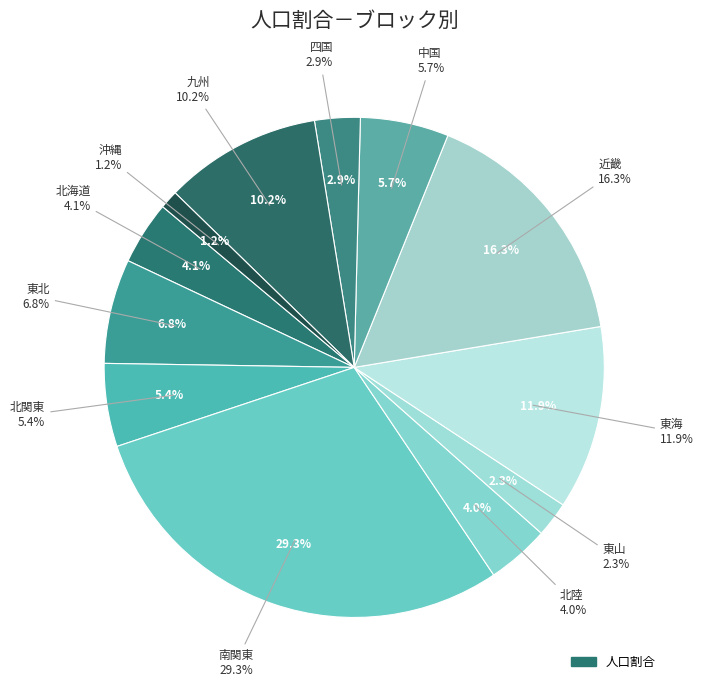

Which slice is the largest?

南関東